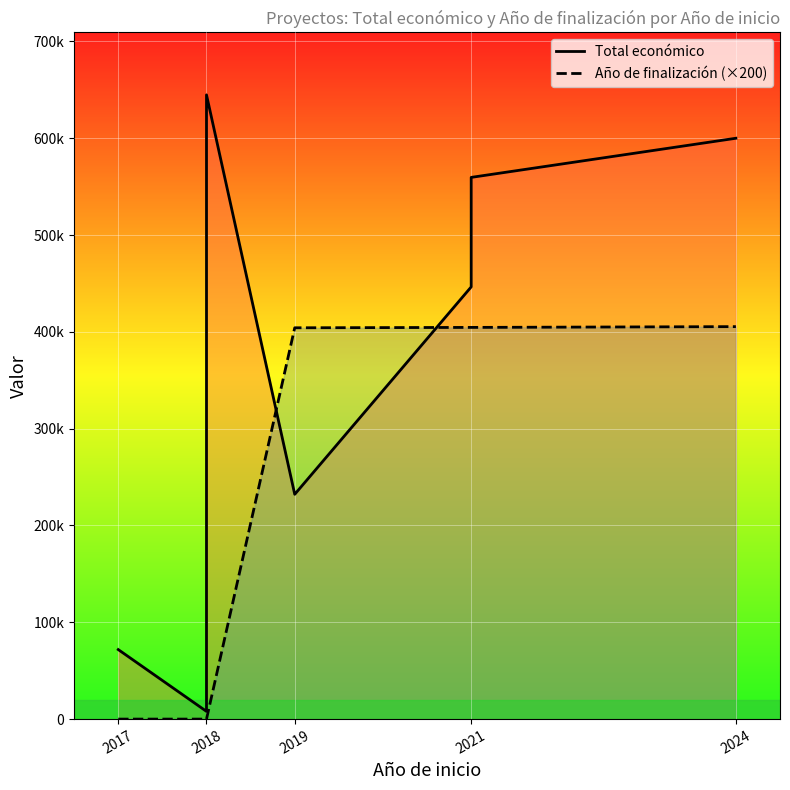

In Total económico, how many points are higher than both neighbors (excluding endpoints)?

1